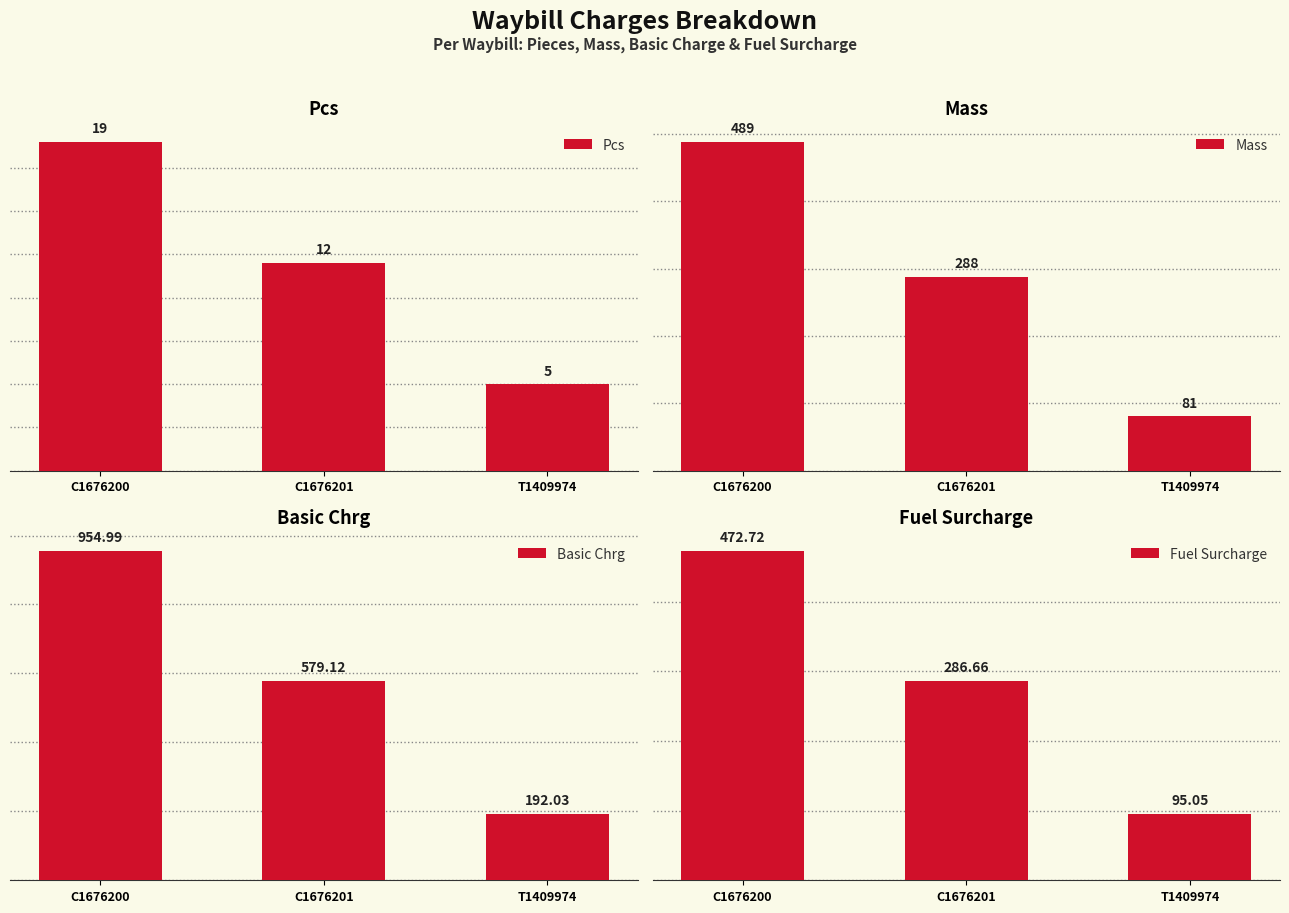

Reading left to right, transcribe all the data shown in this chart.

Pcs: 19.0	12.0	5.0
Mass: 489.0	288.0	81.0
Basic Chrg: 955.0	579.1	192.0
Fuel Surcharge: 472.7	286.7	95.0